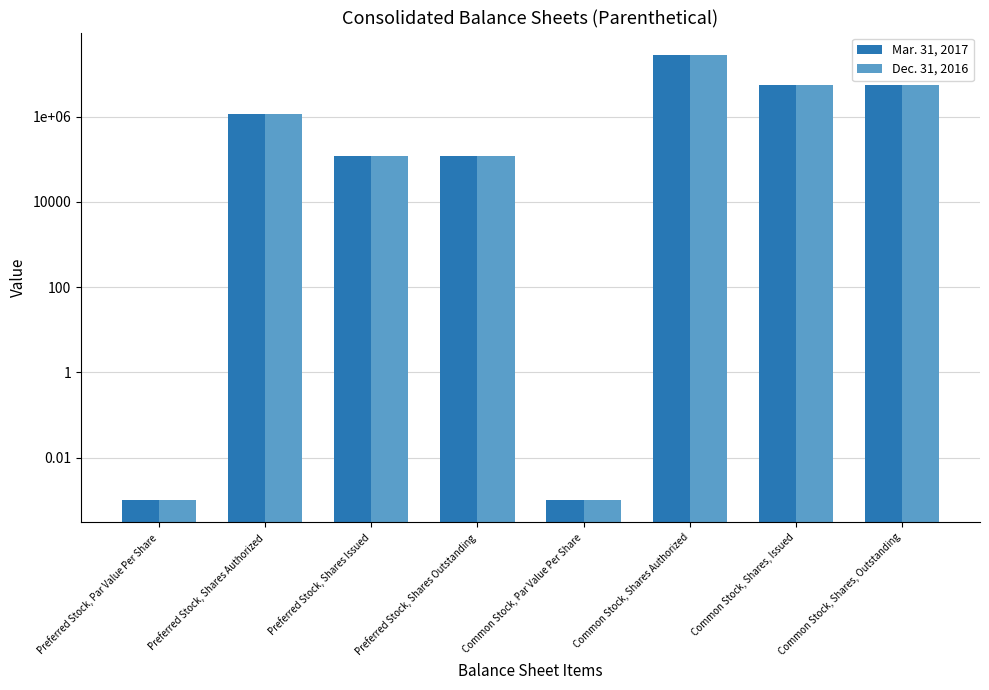

Where does the Mar. 31, 2017 series first go above 1120000?

Common Stock, Shares Authorized